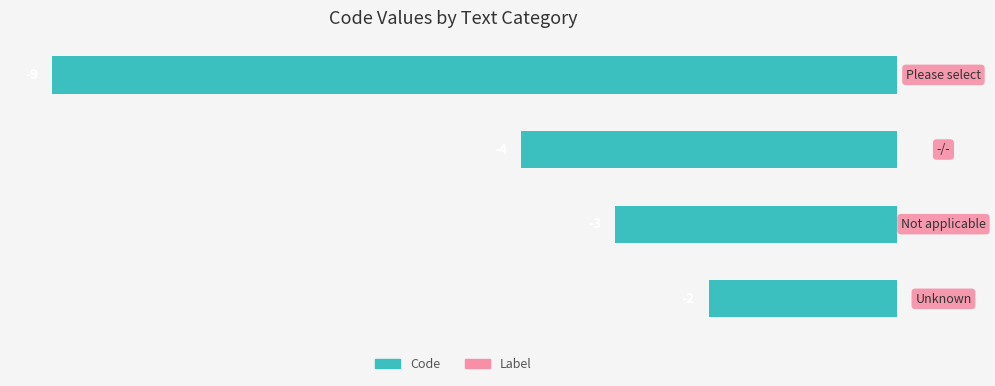

What is the difference between the maximum and minimum values?

7